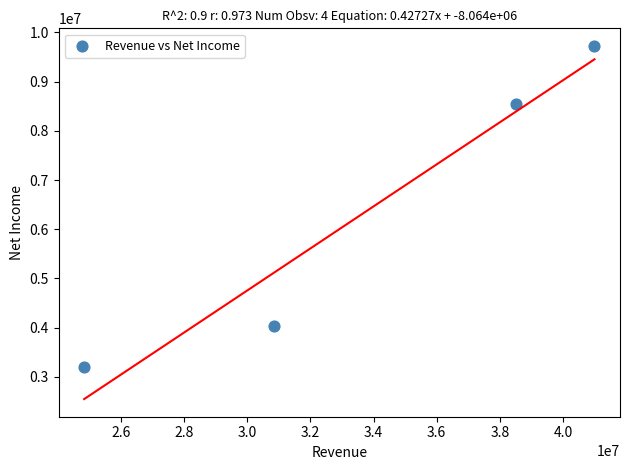

What Y value in the scatter plot is closest to 6462500?

8545000